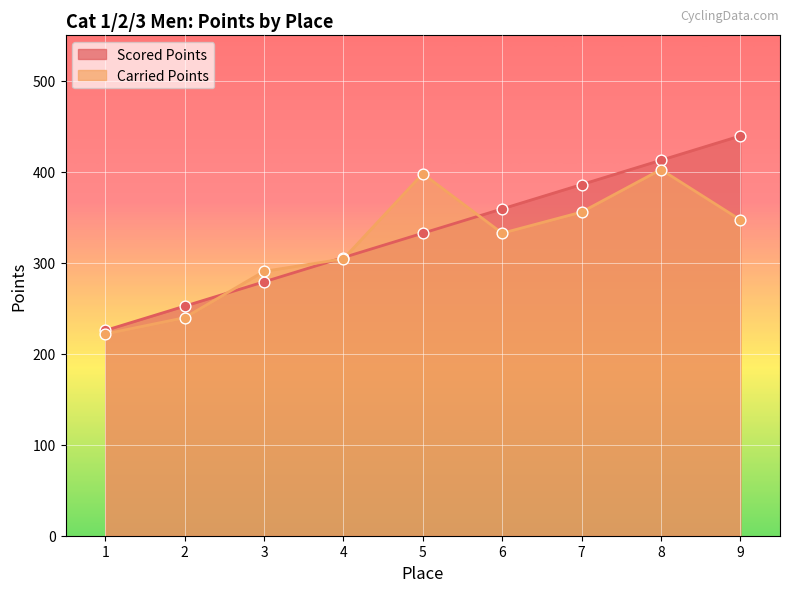

At how many categories does at least one series exceed 418?

1